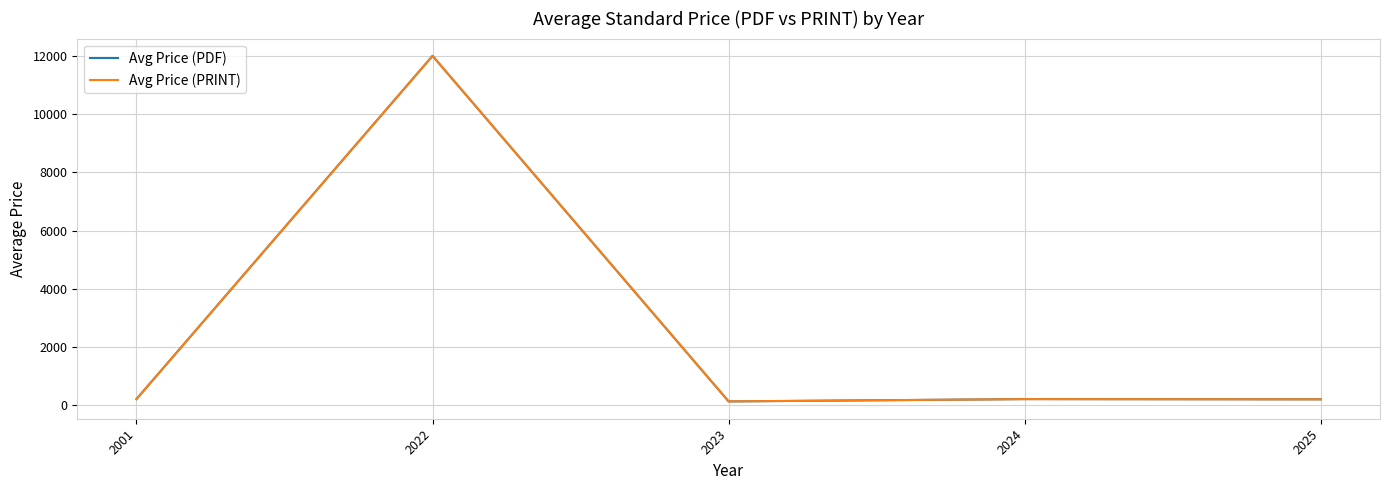

At which category is the sum across all series the highest?

2022